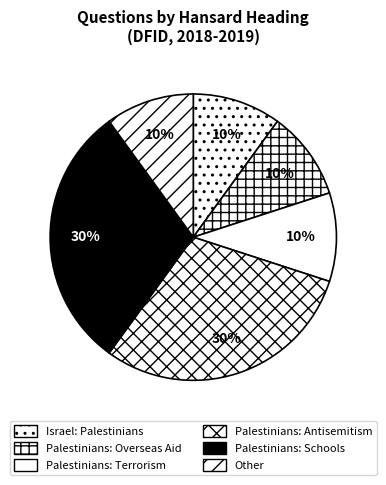

What percentage is NOT represented by Palestinians: Overseas Aid?

90.0%